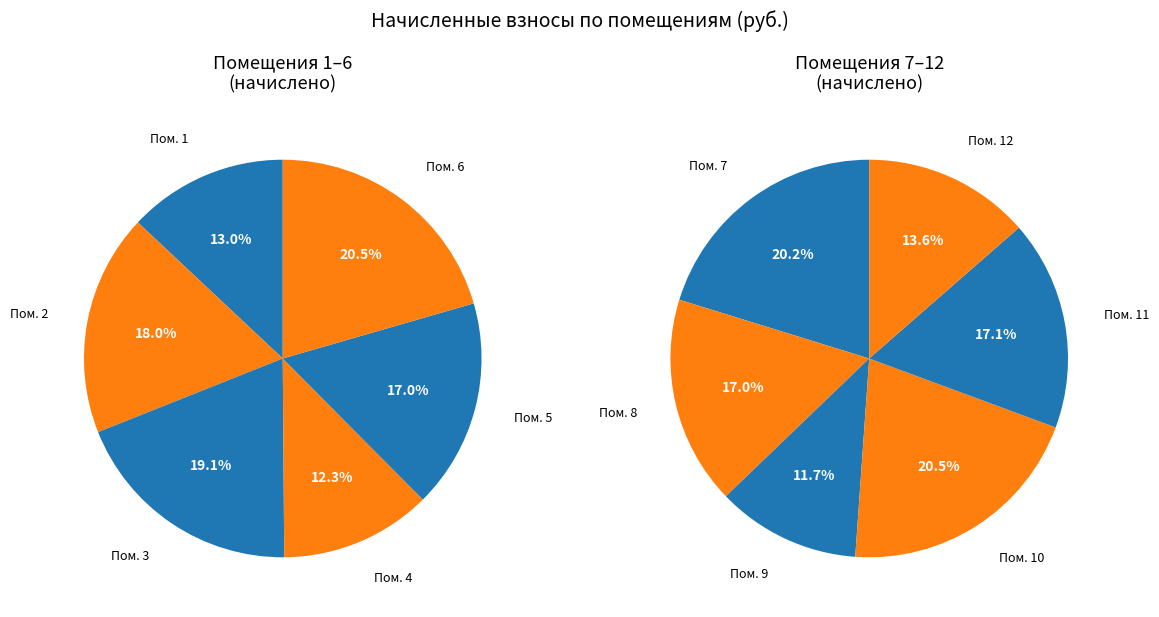

Which has a higher value, 3 or 12?

3